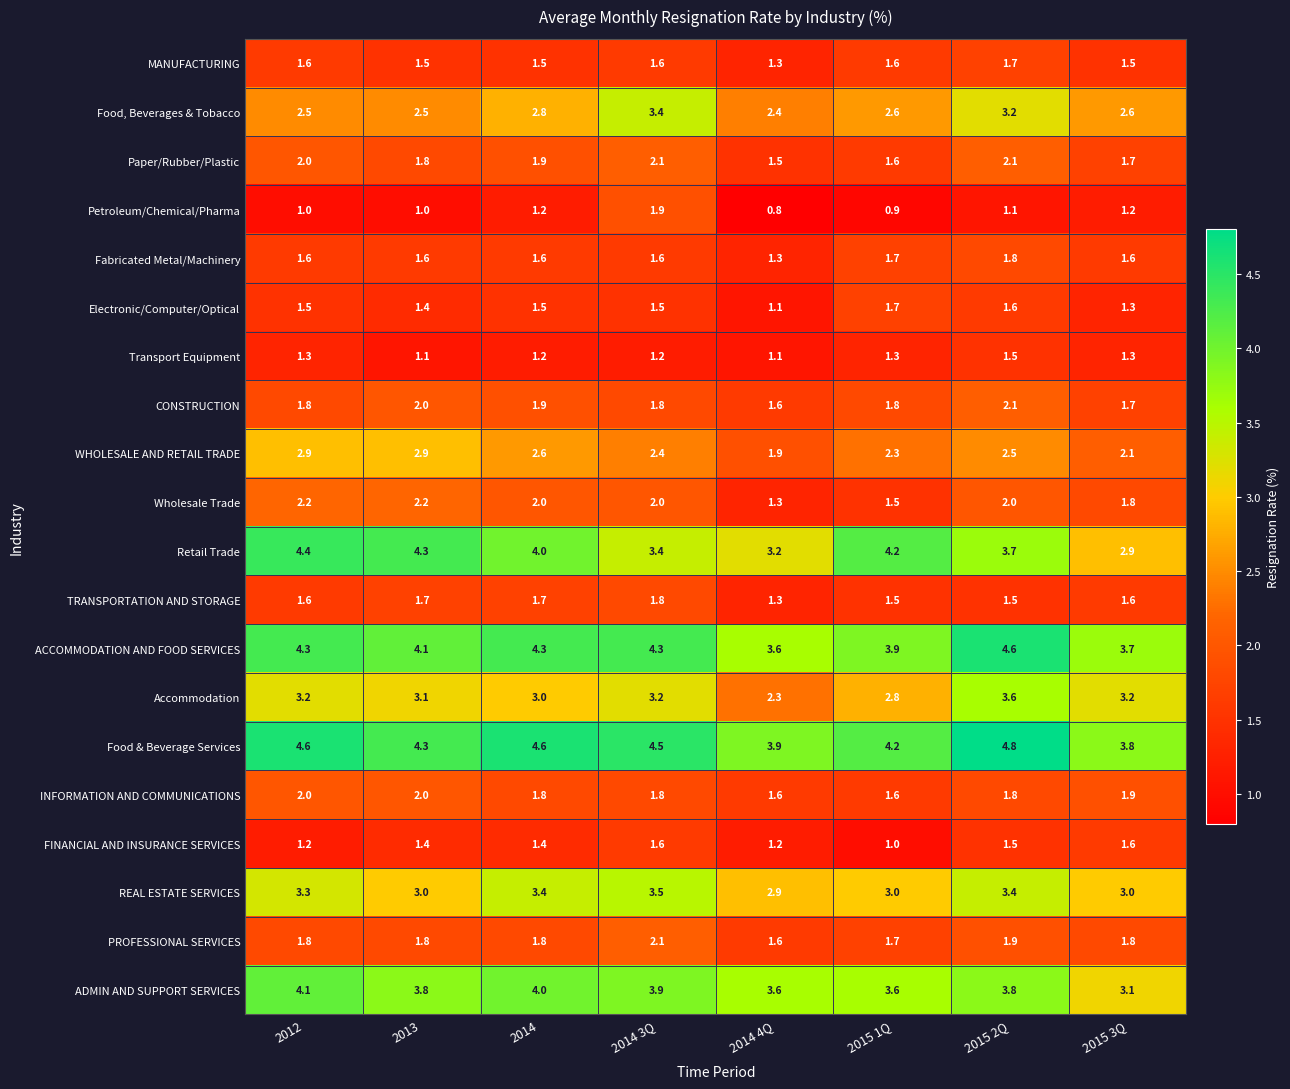

Read the Fabricated Metal/Machinery value at 2013.

1.6